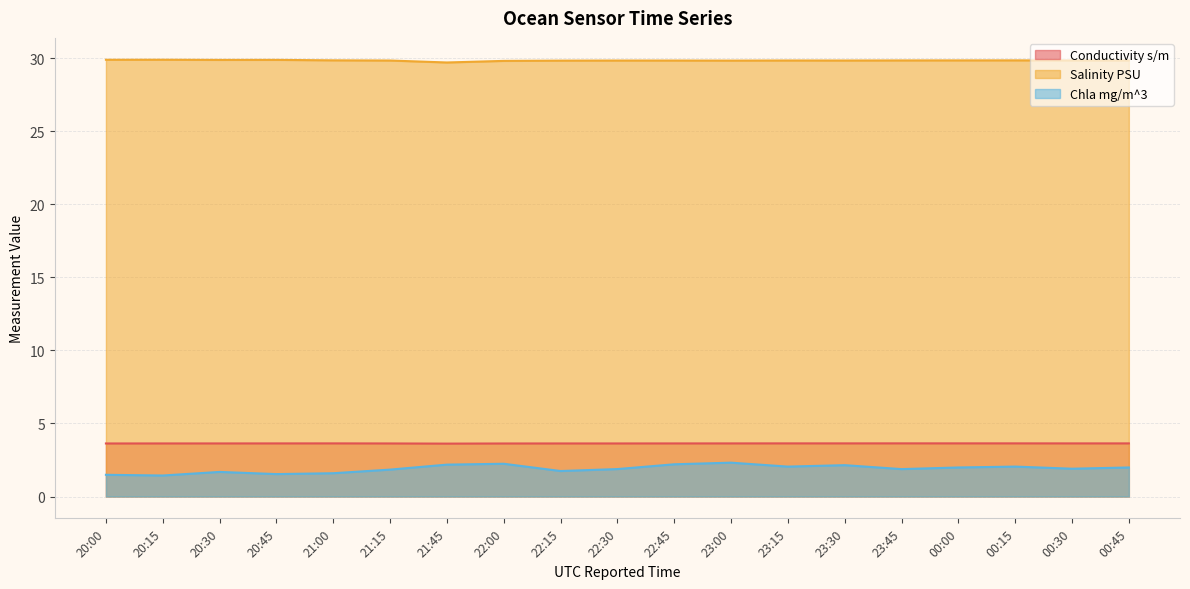

What is the difference between the Chla mg/m^3 values at 00:30 and 21:15?

0.1